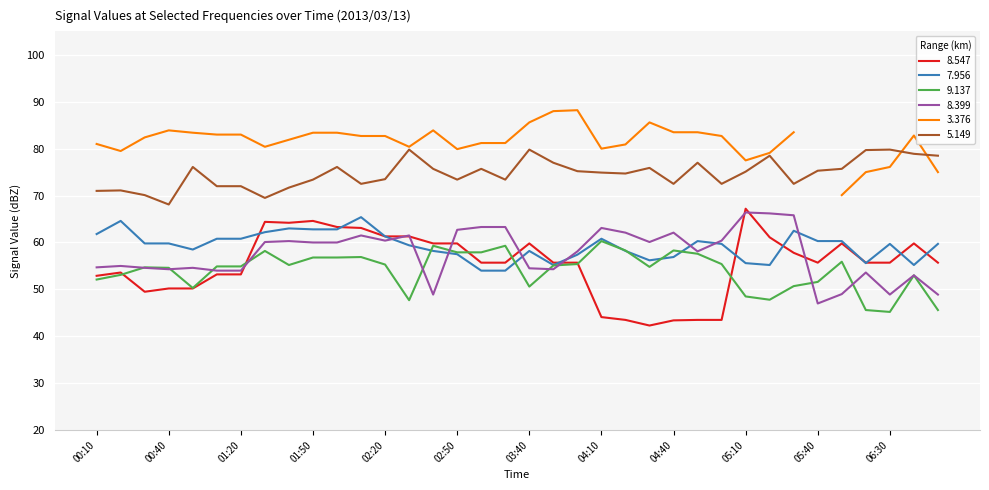

Where do 7.956 and 8.547 first cross each other?

01:20 and 01:30